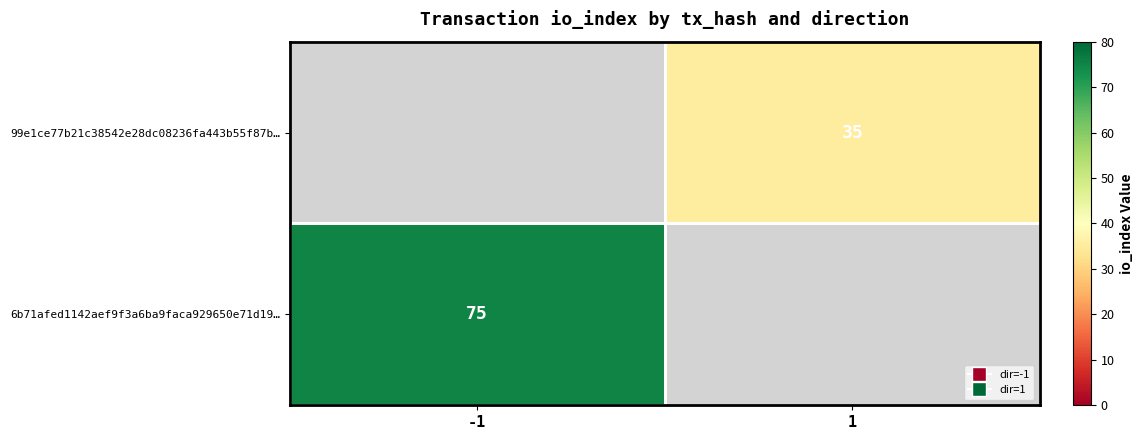

The 99e1ce77b21c38542e28dc08236fa443b55f87b… series shows 35 at 1. True or false?

True